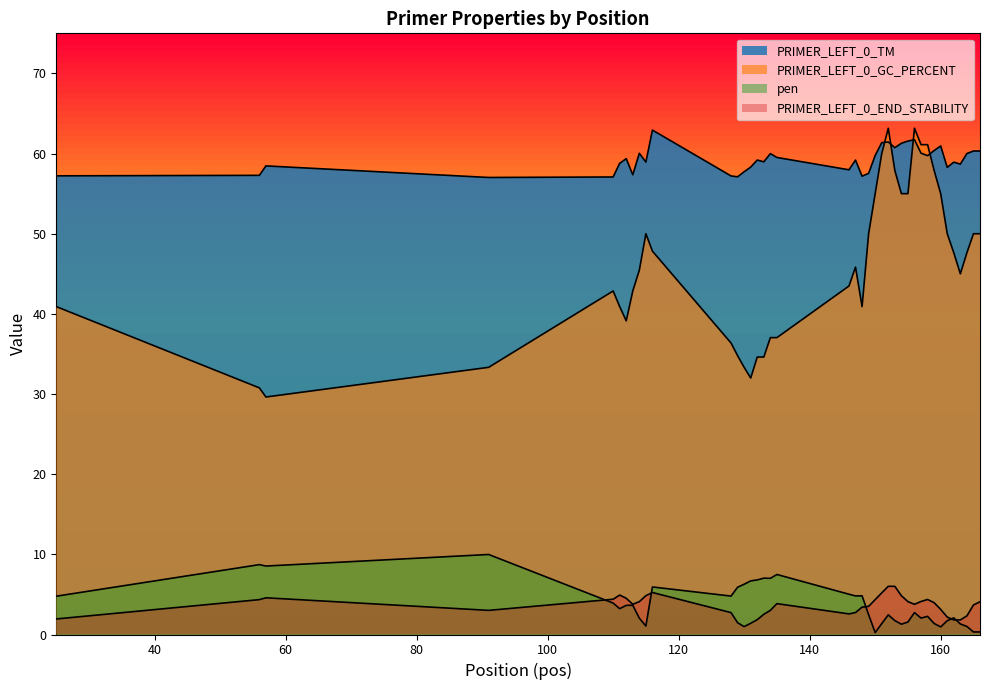

Which series has the widest spread of values?

PRIMER_LEFT_0_GC_PERCENT